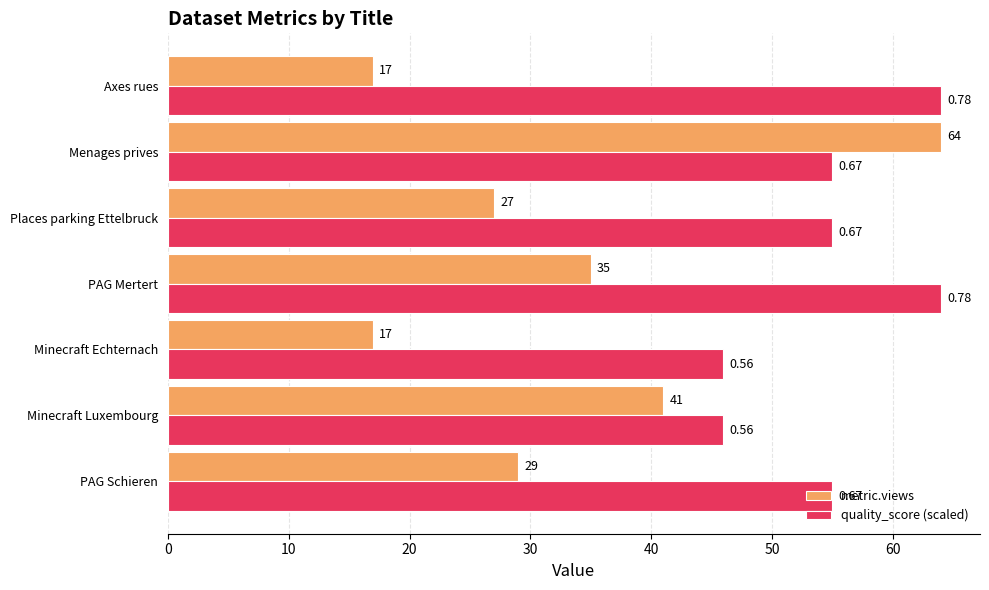

At Menages prives, list the series in order from largest to smallest.

metric.views, quality_score (scaled)